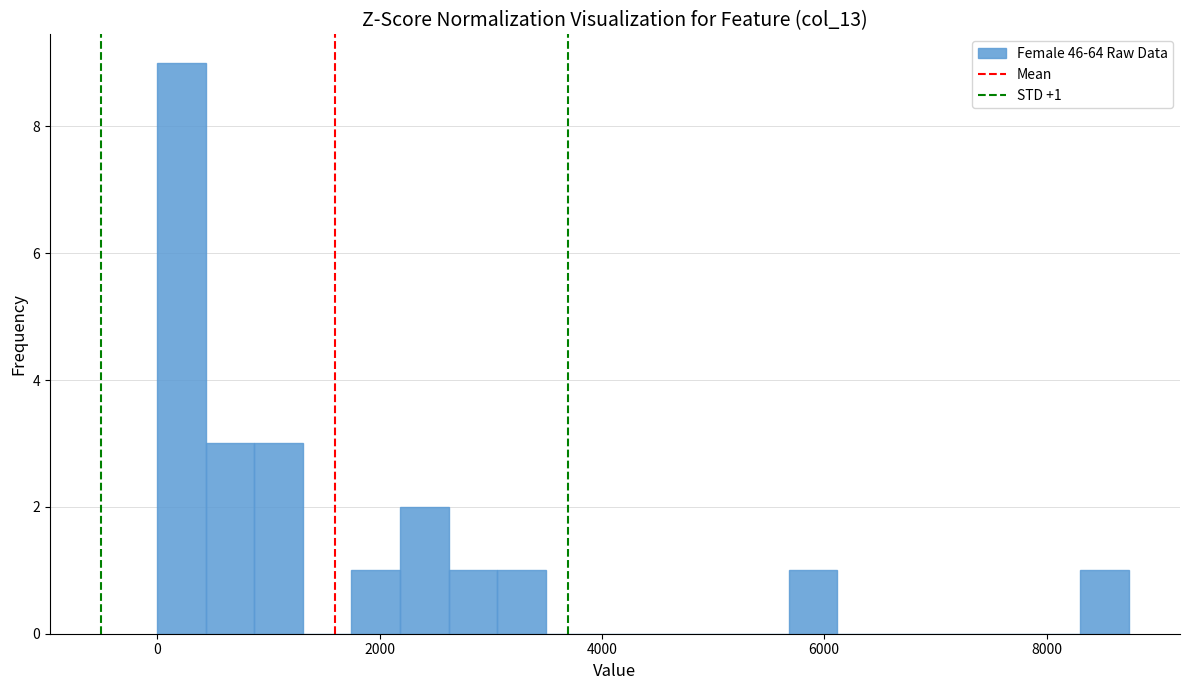

Read against the x-axis, roughly where is the centre of the tallest bar?

200